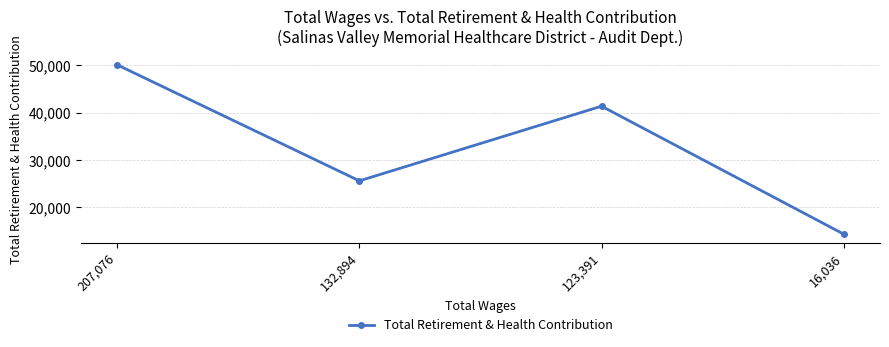

How many lines are shown in the chart?

1